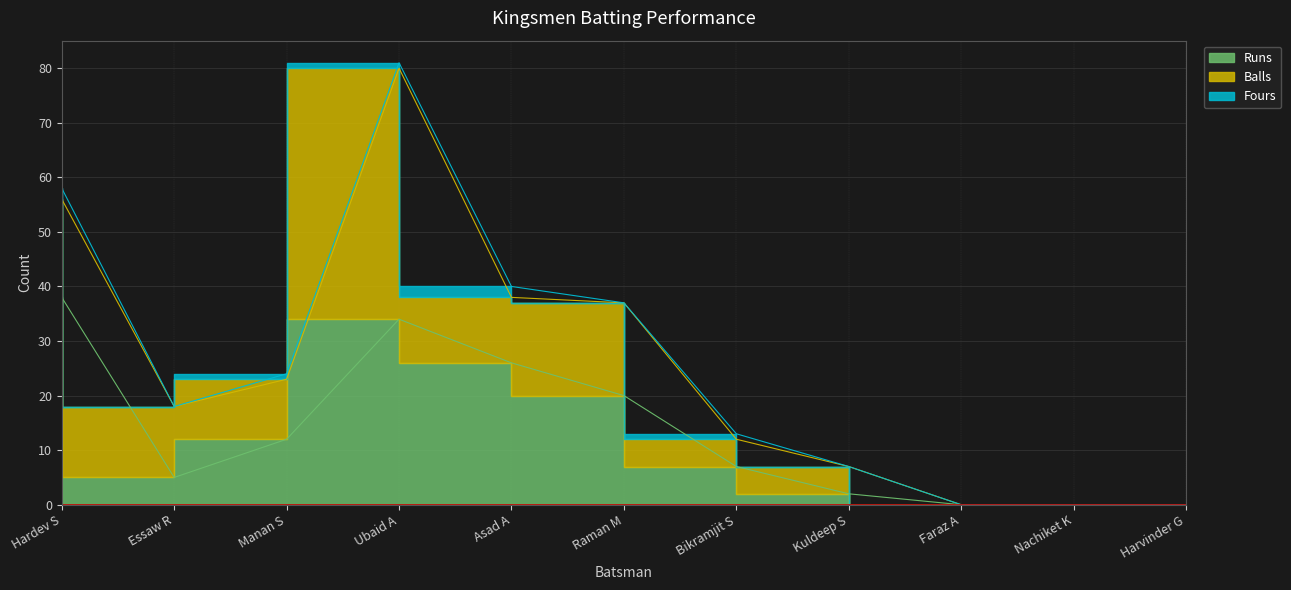

Reading left to right, list all the values displayed in this chart.

Runs: 38	5	12	34	26	20	7	2	0	0	0
Balls: 18	13	11	46	12	17	5	5	0	0	0
Fours: 2	0	1	1	2	0	1	0	0	0	0